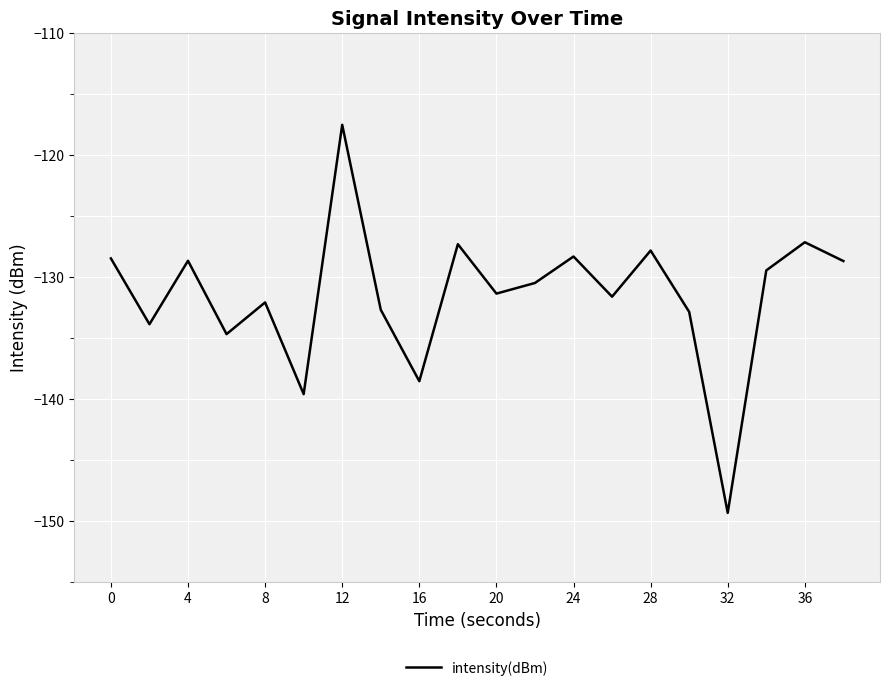

What is the minimum value shown in the chart?

-149.3